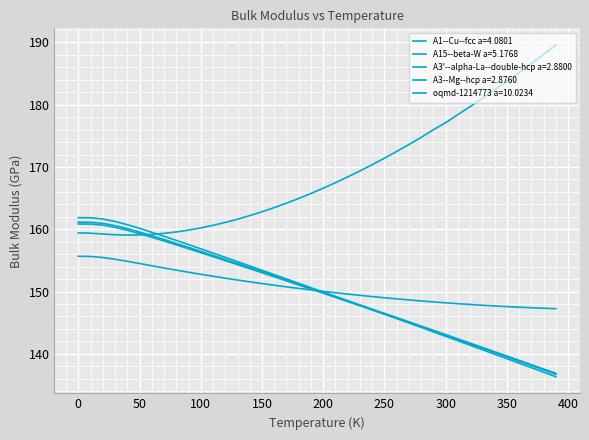

How many distinct data groups are displayed?

5